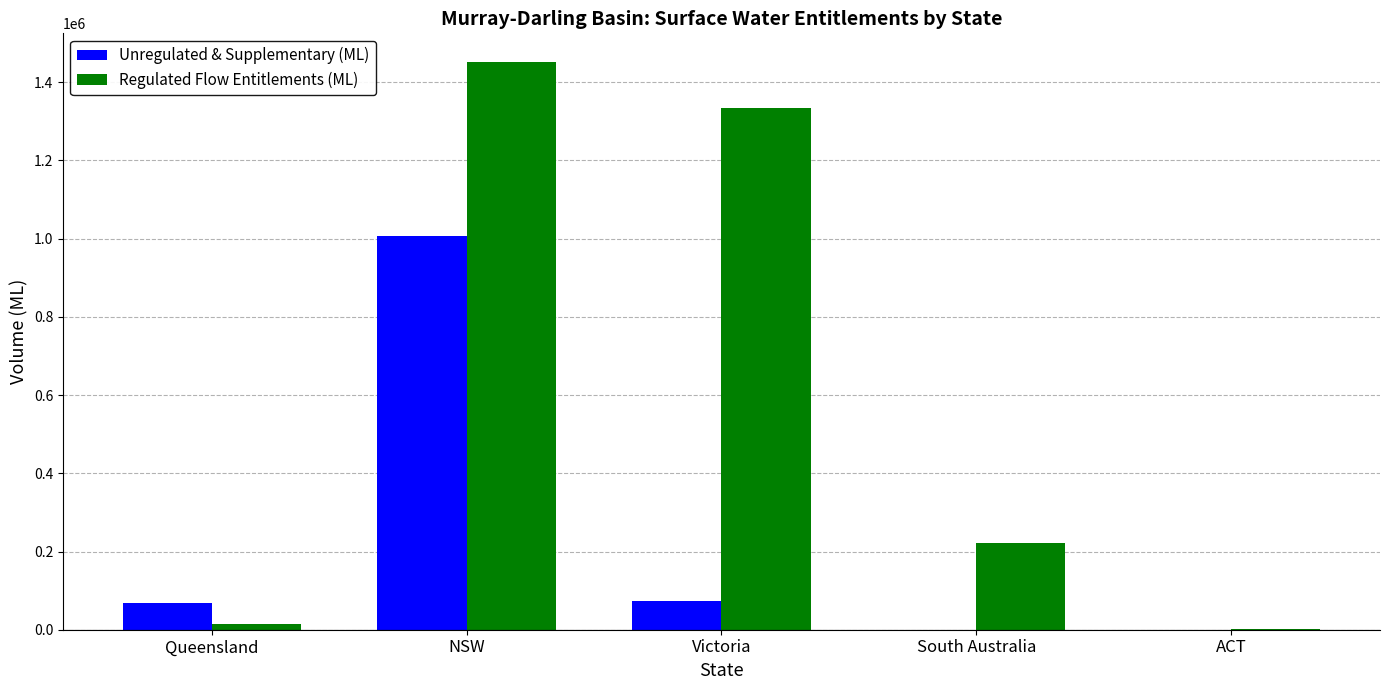

True or false: Regulated Flow Entitlements (ML) has a value of 2586060 at NSW.

False